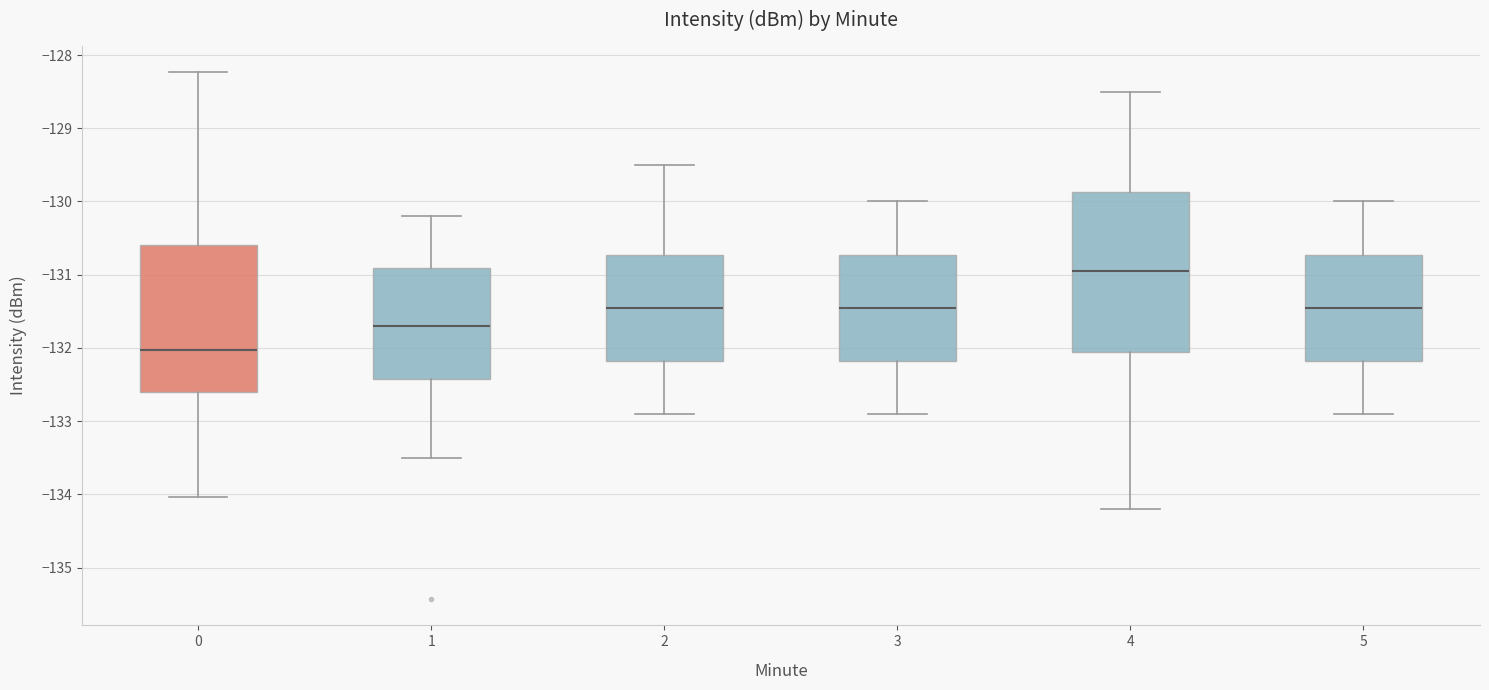

Where does the median line of the box at x = 4 sit on the y-axis? The values are not printed on the chart, so give them approximately, as read against the axis.

-130.9